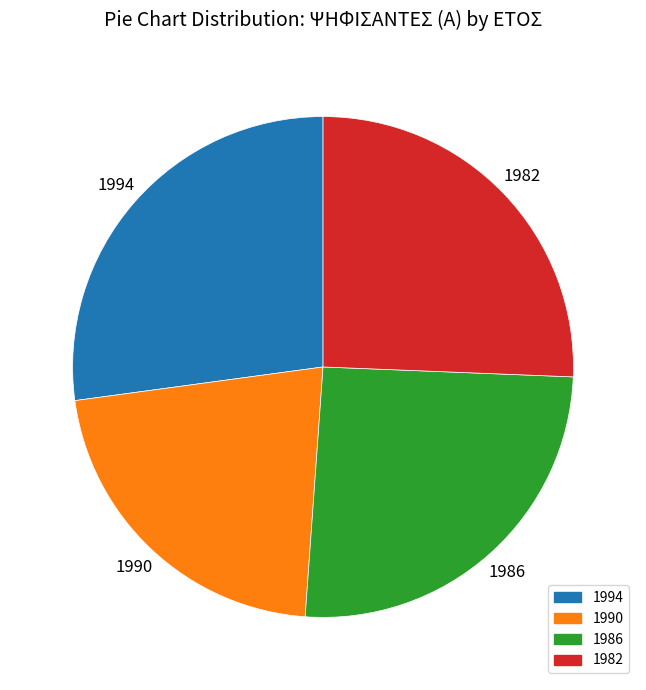

Which slice is the smallest?

1990